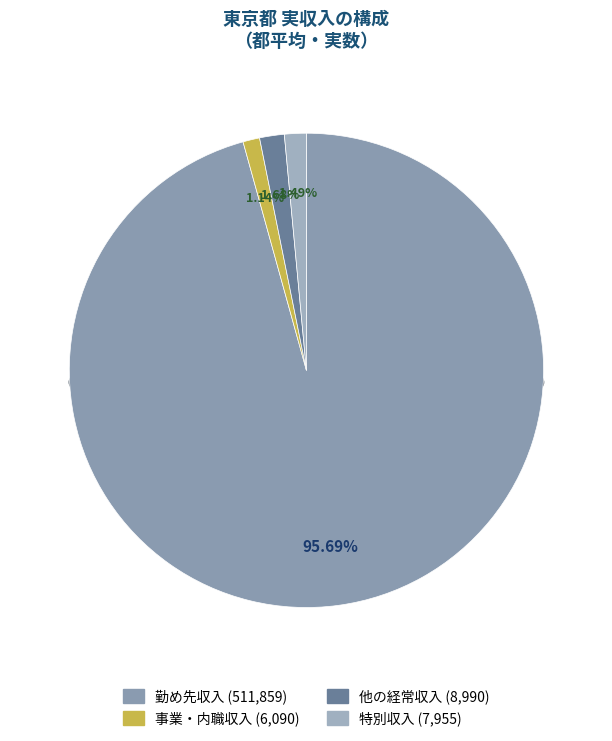

What is the change in value from 勤め先収入 to 他の経常収入?

-502869